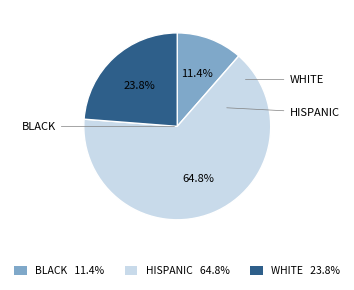

Is there a majority slice in this chart?

Yes